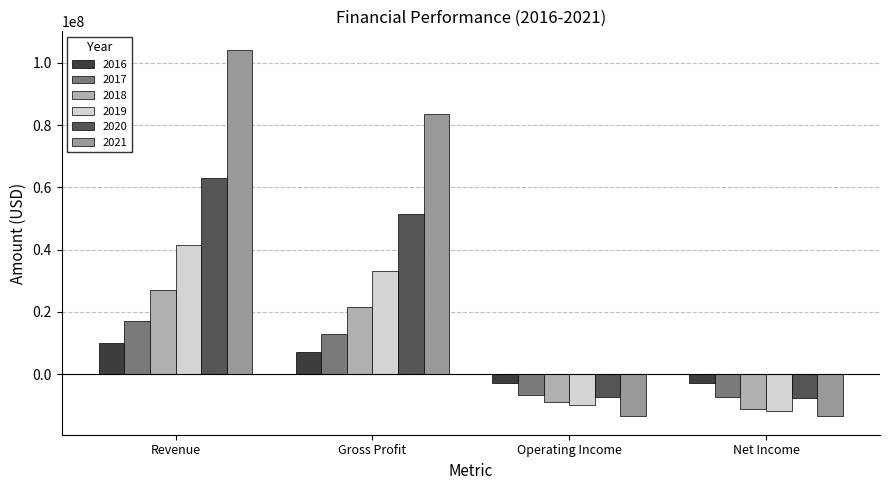

Which series changed the most between Gross Profit and Operating Income?

2021